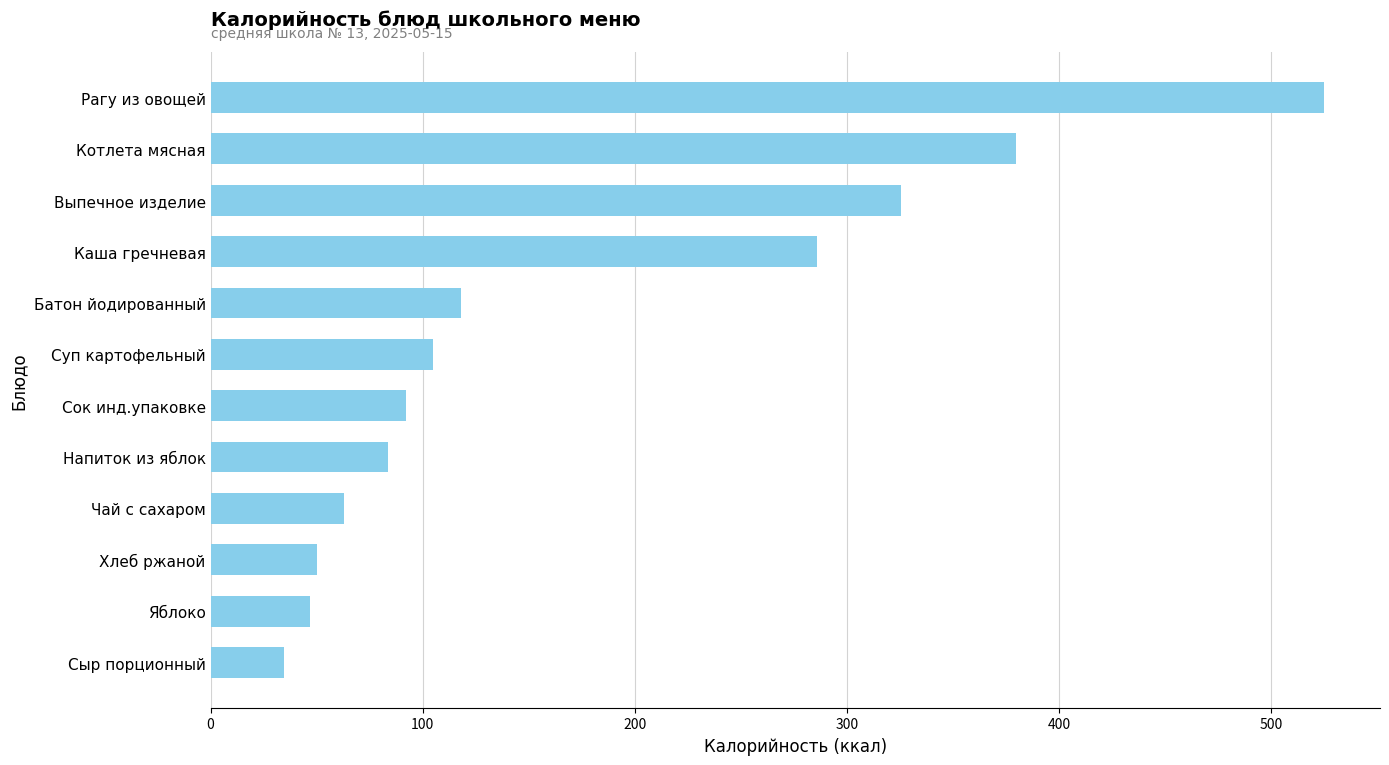

Reading top to bottom, extract all data points from this chart.

Рагу из овощей=525.0	Котлета мясная=379.7	Выпечное изделие=325.4	Каша гречневая=286.1	Батон йодированный=117.9	Суп картофельный=104.9	Сок инд.упаковке=92.0	Напиток из яблок=83.7	Чай с сахаром=63.0	Хлеб ржаной=50.0	Яблоко=47.0	Сыр порционный=34.4